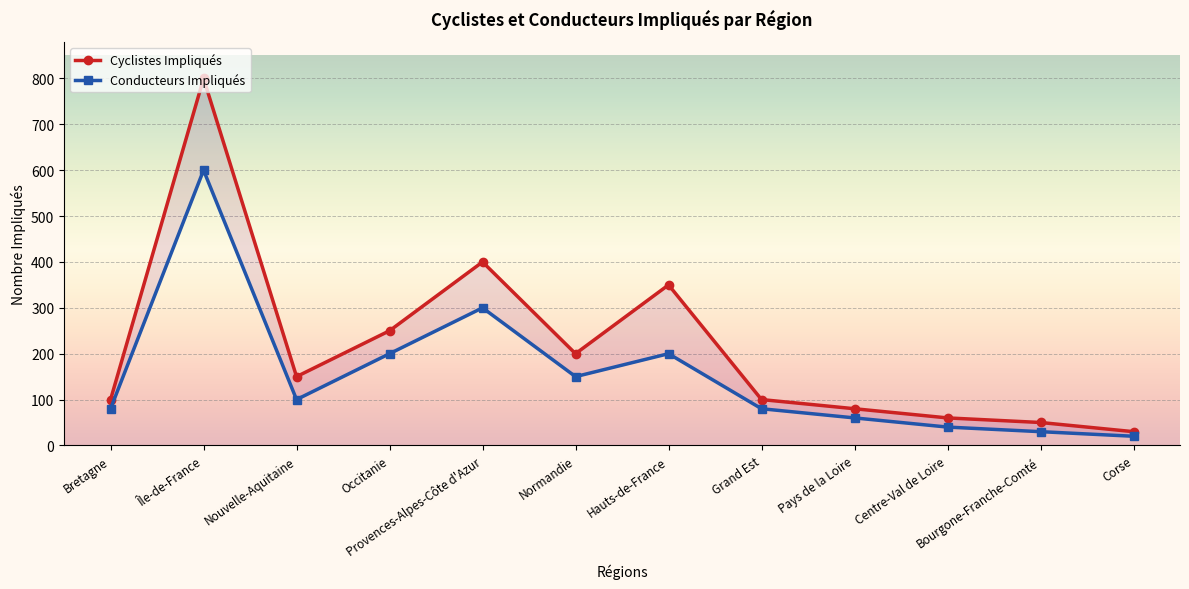

What is the difference between the maximum and minimum values in the Conducteurs Impliqués series?

580